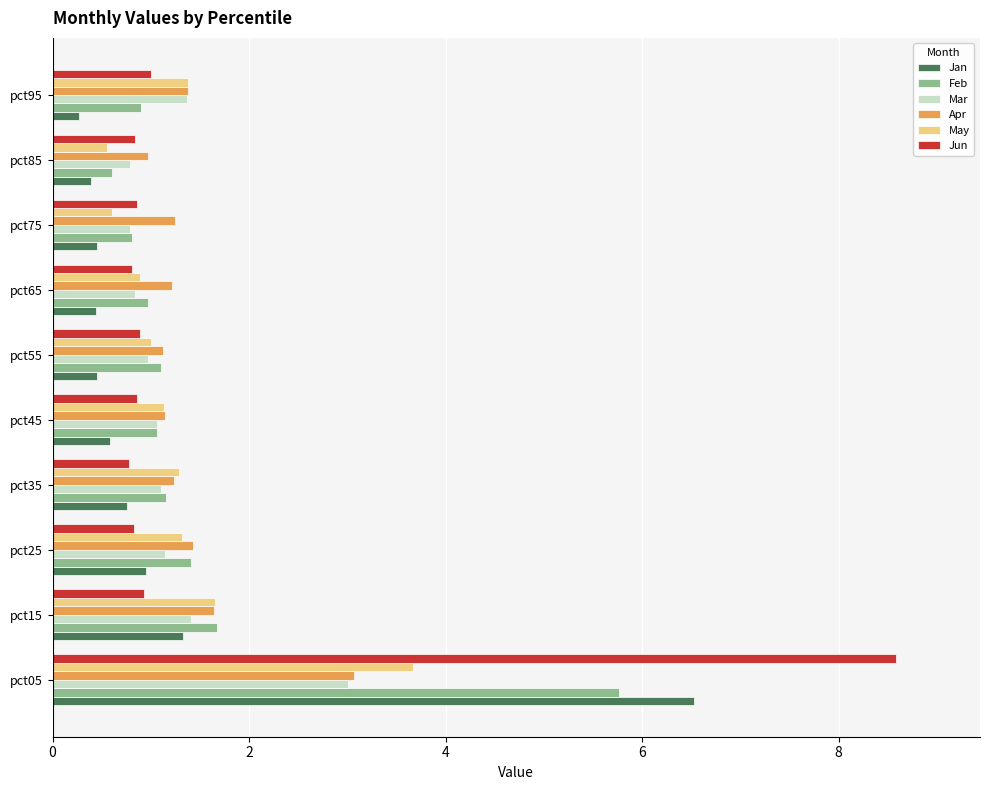

Which series has the largest range (max minus min)?

Jun